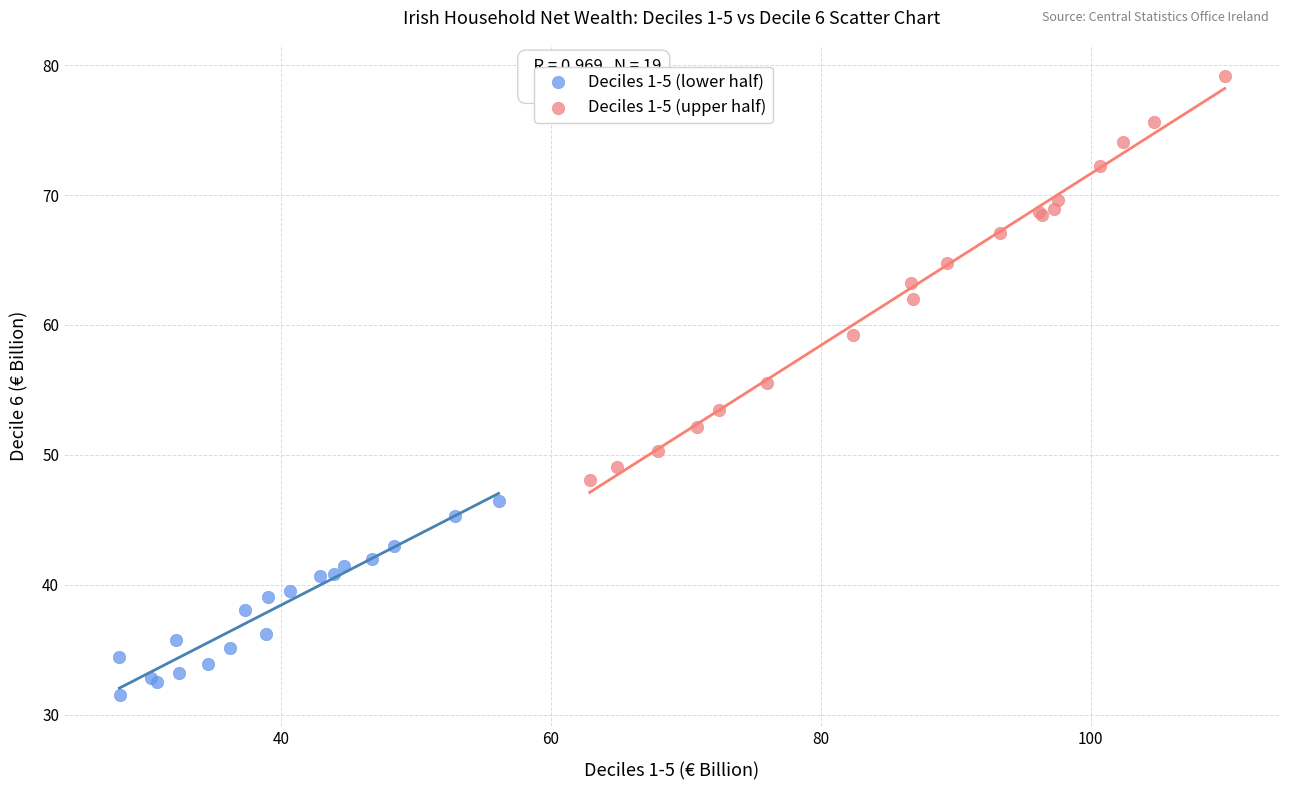

Which series has the widest spread of Y values?

Deciles 1-5 (upper half)